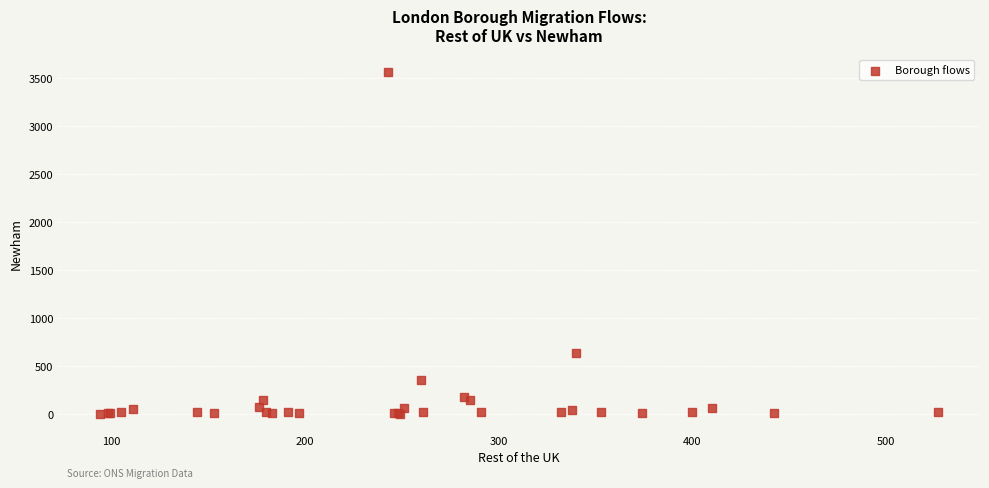

What Y value in the scatter plot is closest to 1785?

629